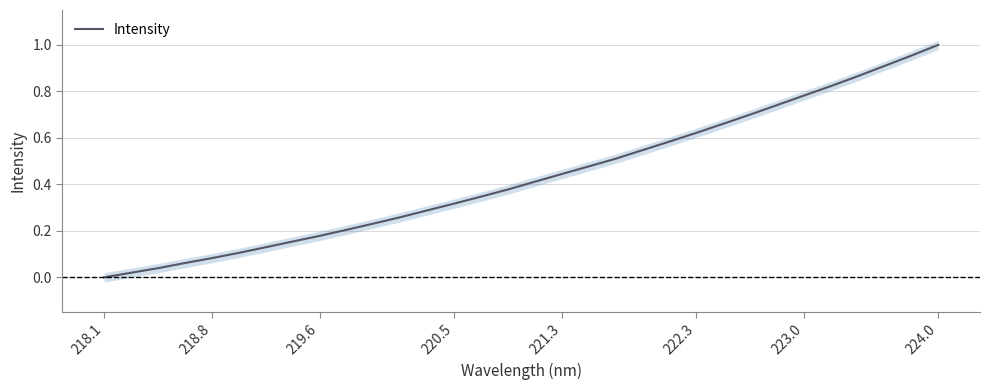

What is the average value?

0.4